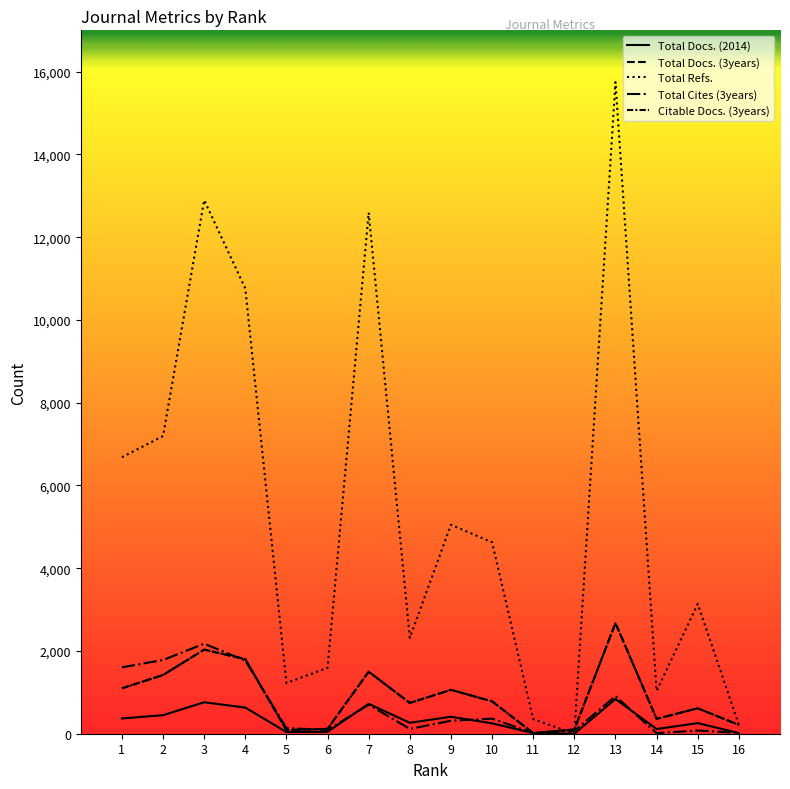

How many interior local peaks does the Total Refs. series have?

5